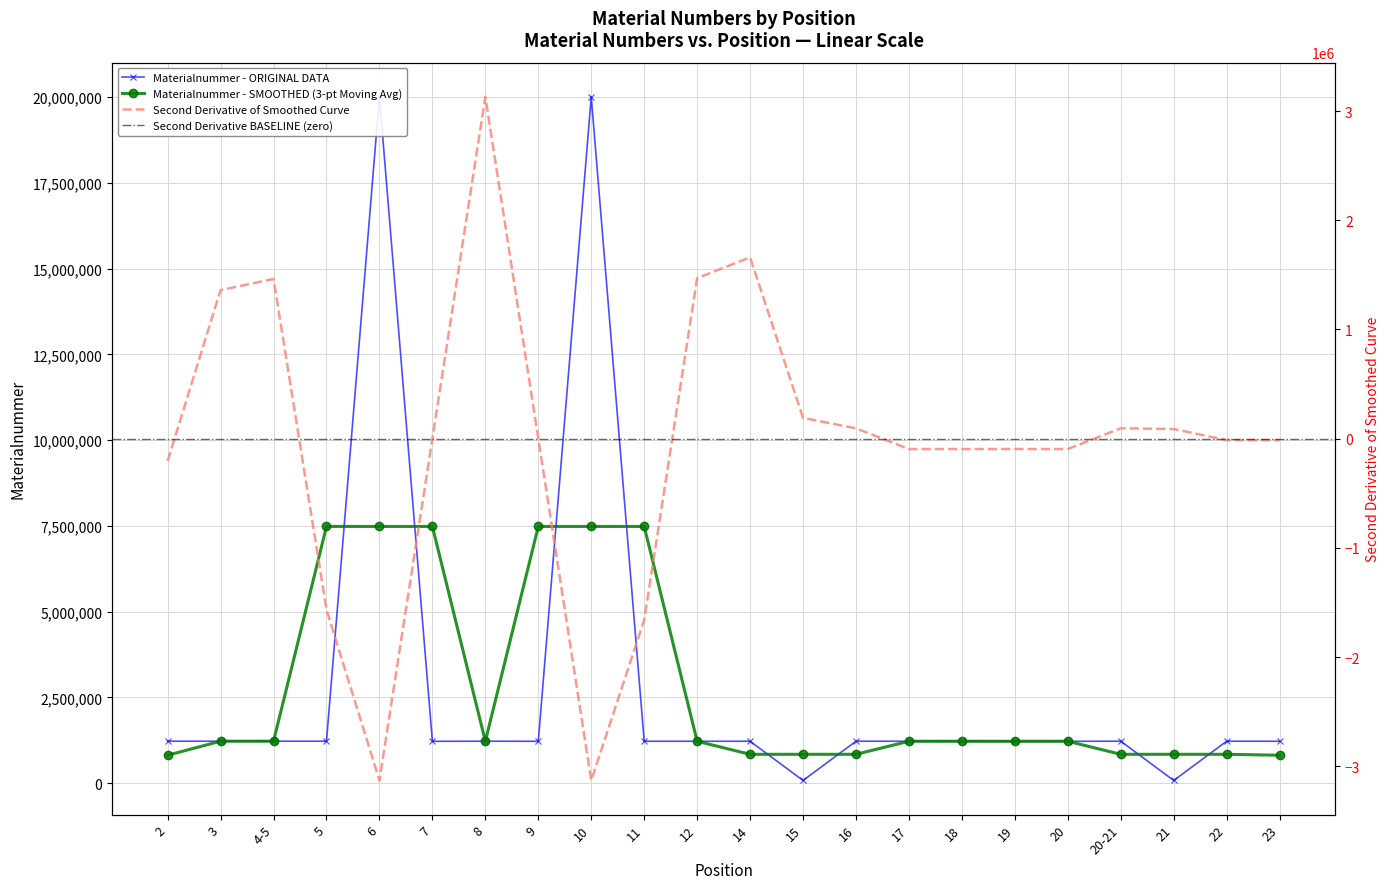

At which category does the chart reach its minimum across all series?

21